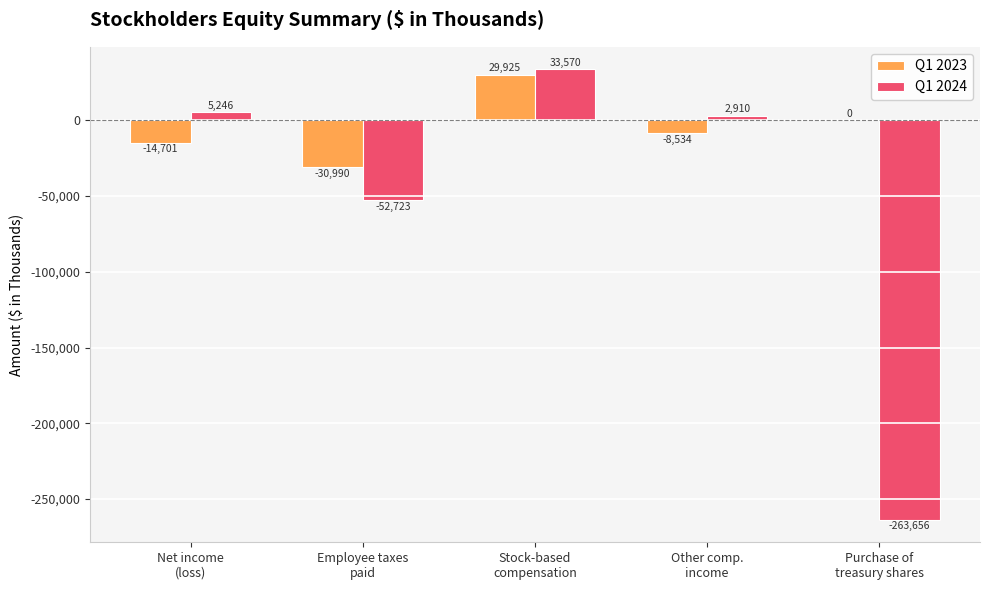

What is the greatest value displayed?

33570